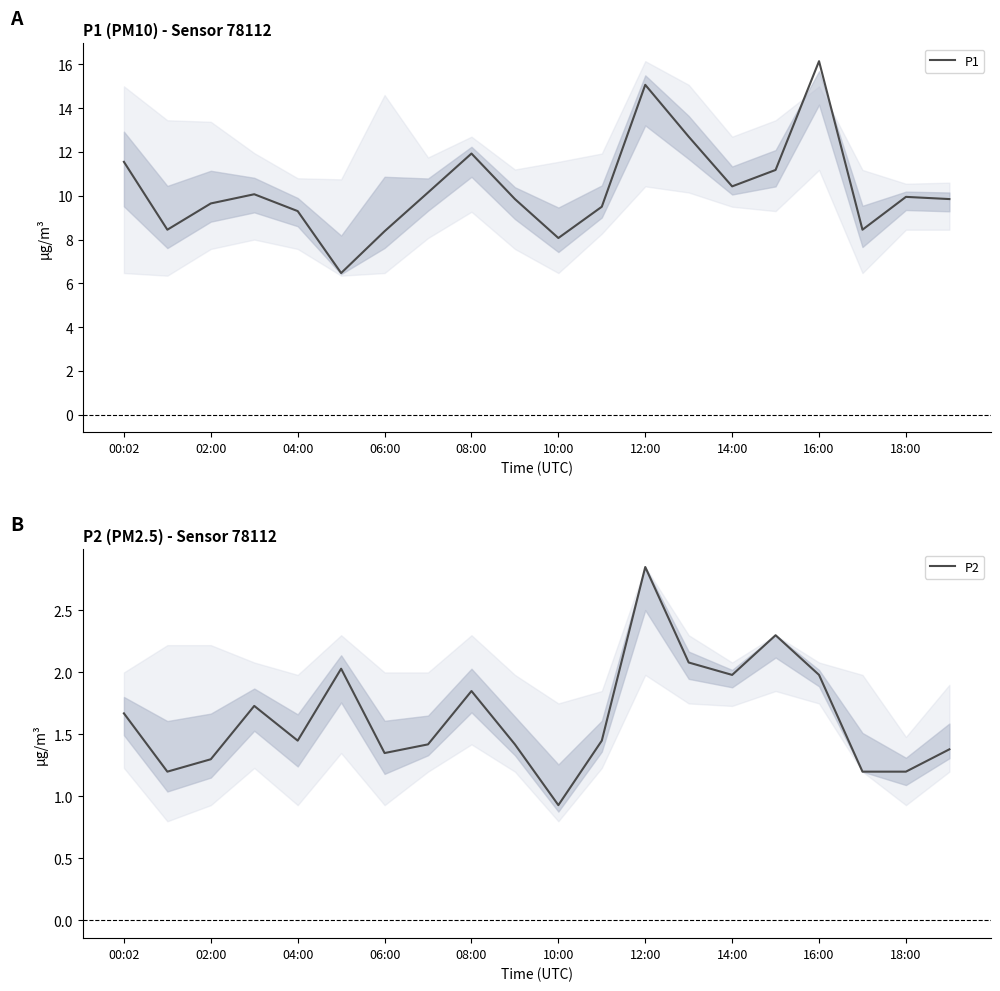

Reading left to right, list all the values displayed in this chart.

P1: 11.6	8.4	9.7	10.1	9.3	6.5	8.4	10.2	11.9	9.8	8.1	9.5	15.1	12.7	10.4	11.2	16.1	8.4	9.9	9.8
P2: 1.7	1.2	1.3	1.7	1.4	2.0	1.4	1.4	1.9	1.4	0.9	1.4	2.9	2.1	2.0	2.3	2.0	1.2	1.2	1.4